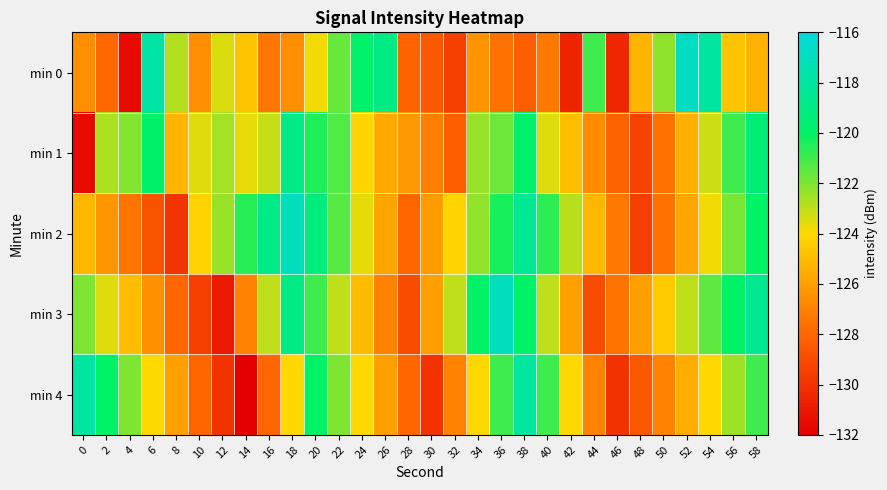

Rank the series by their maximum value, from highest to lowest.

min 0, min 2, min 3, min 4, min 1